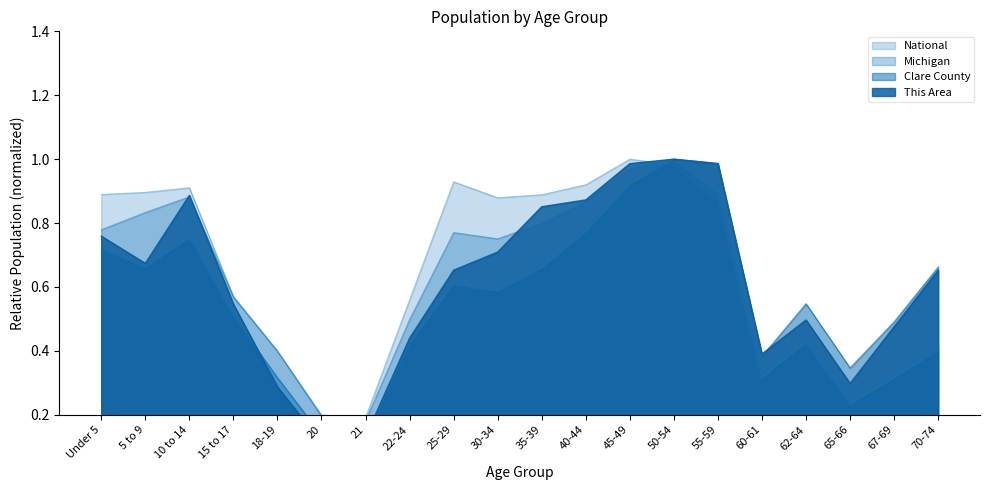

Does the chart display data point markers on the line(s)?

No